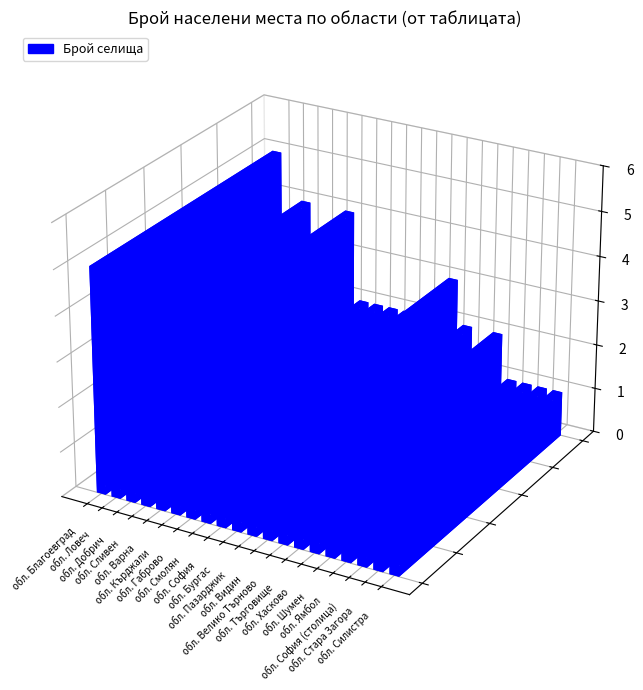

Is it true that the value at обл. Шумен is 2?

True